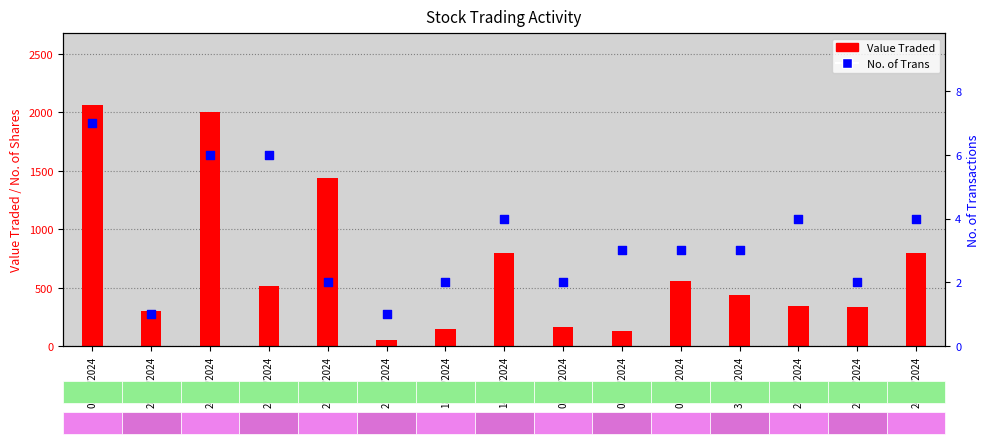

What is the total value across all series at 31/03/2024?

441